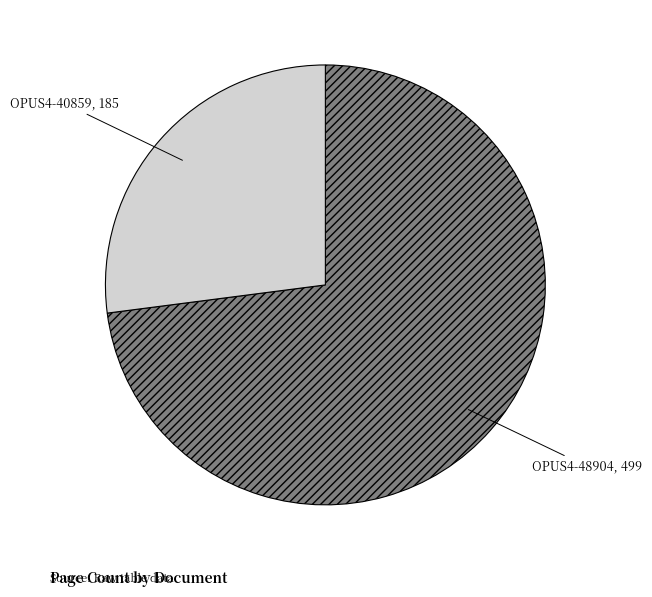

Which slice is the largest?

OPUS4-48904